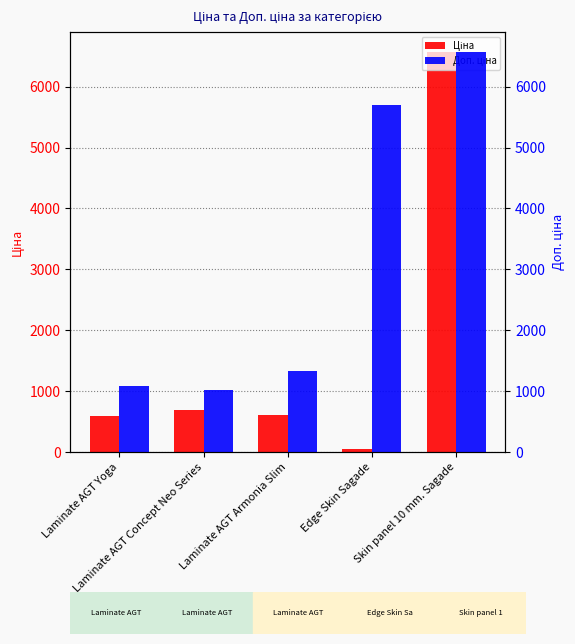

Which series has the largest total across all categories?

Доп. ціна